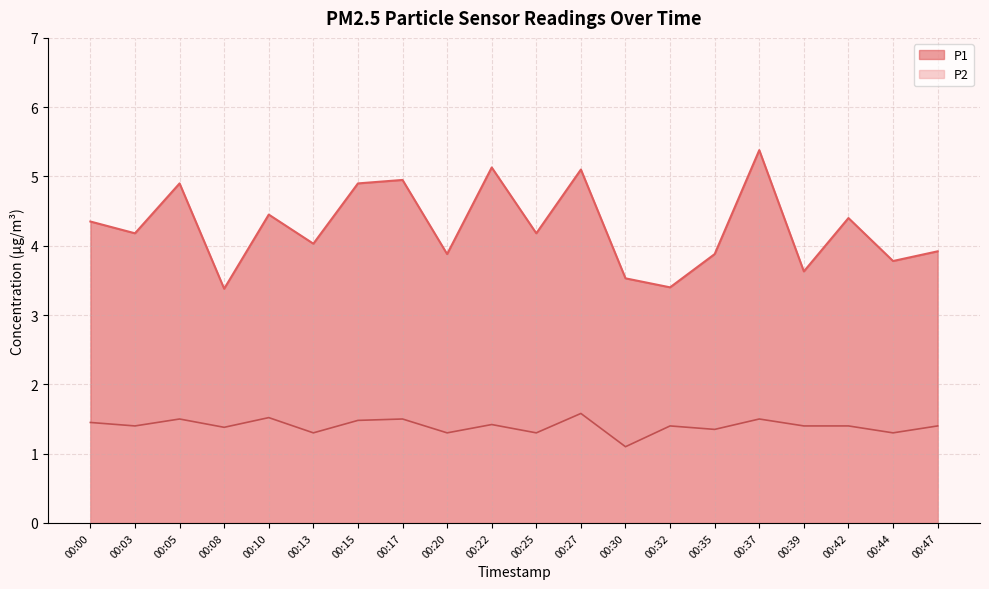

What value does the P1 series have at 00:20?

3.9